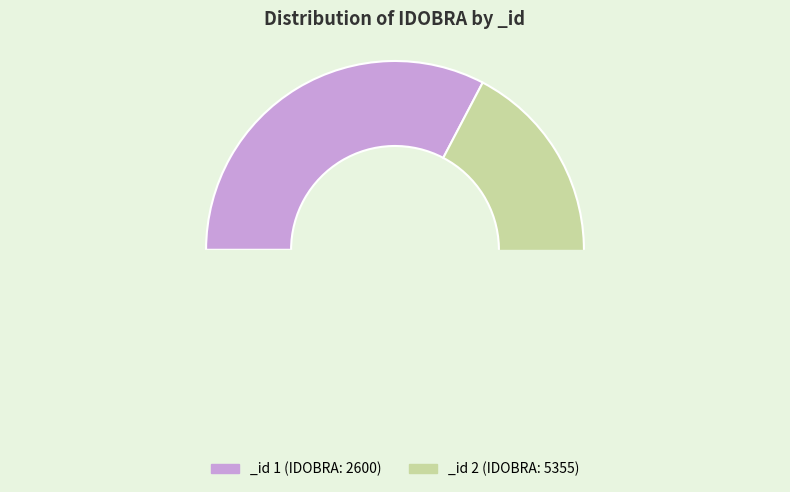

To the nearest percent, what is the combined percentage of 2 and 1?

100%